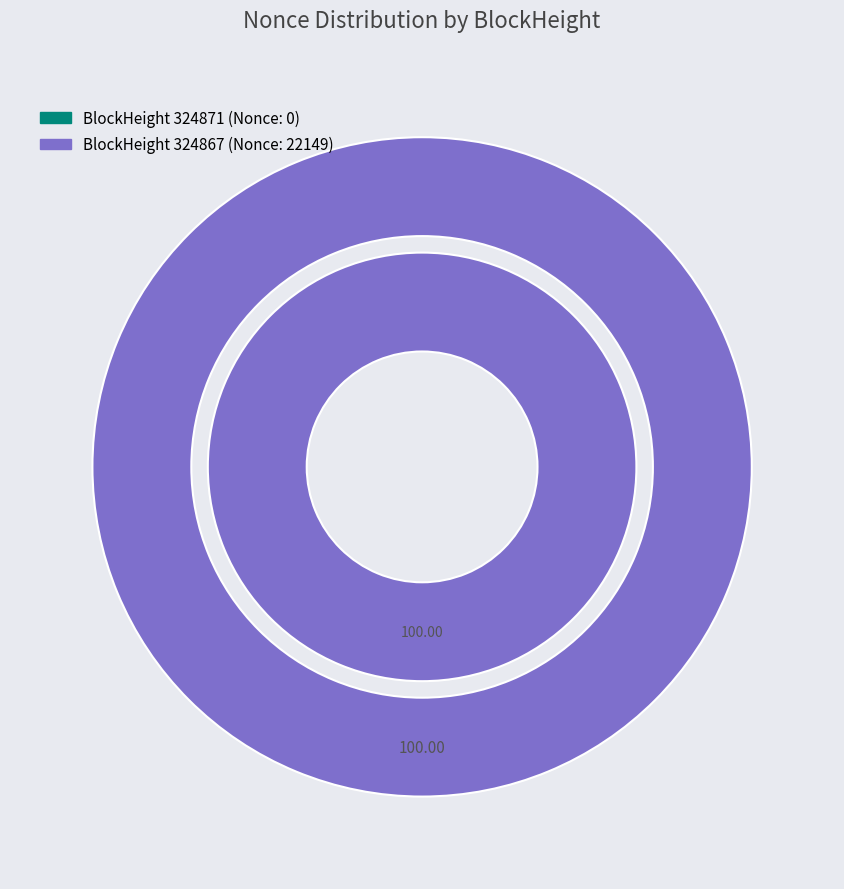

How many segments does this pie chart have?

2